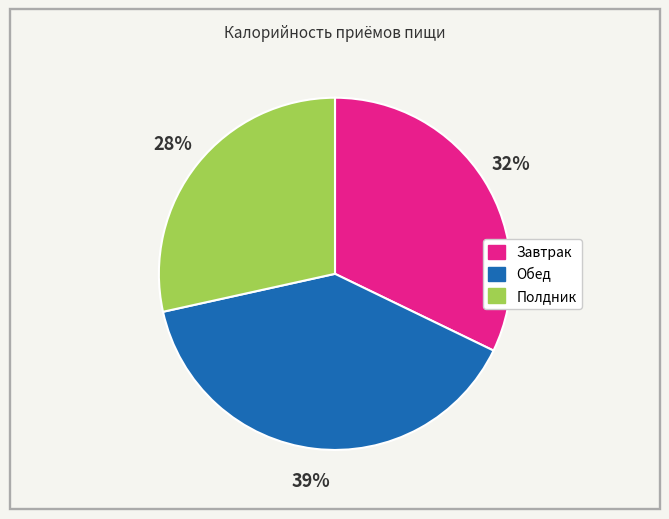

Rank the categories by value from highest to lowest.

Обед, Завтрак, Полдник